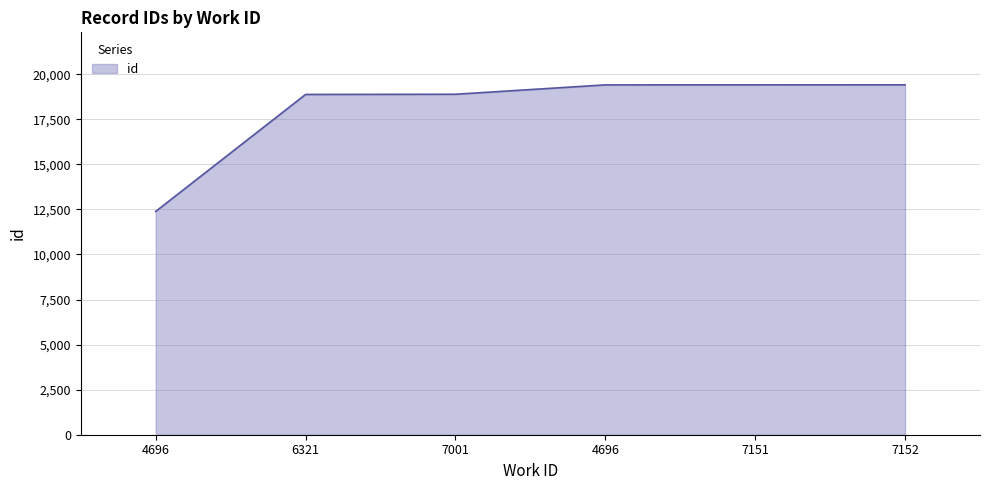

Count the number of categories in the chart.

6